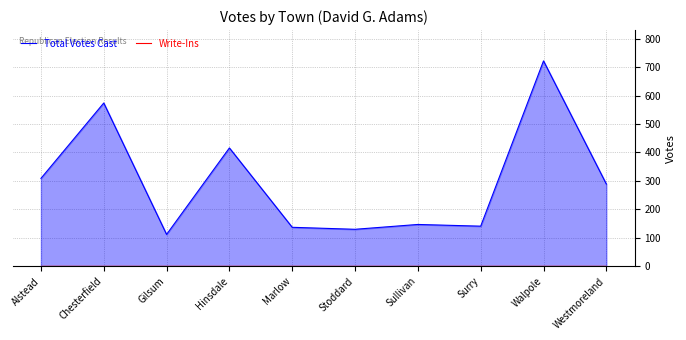

At which label does Write-Ins reach its minimum?

Alstead